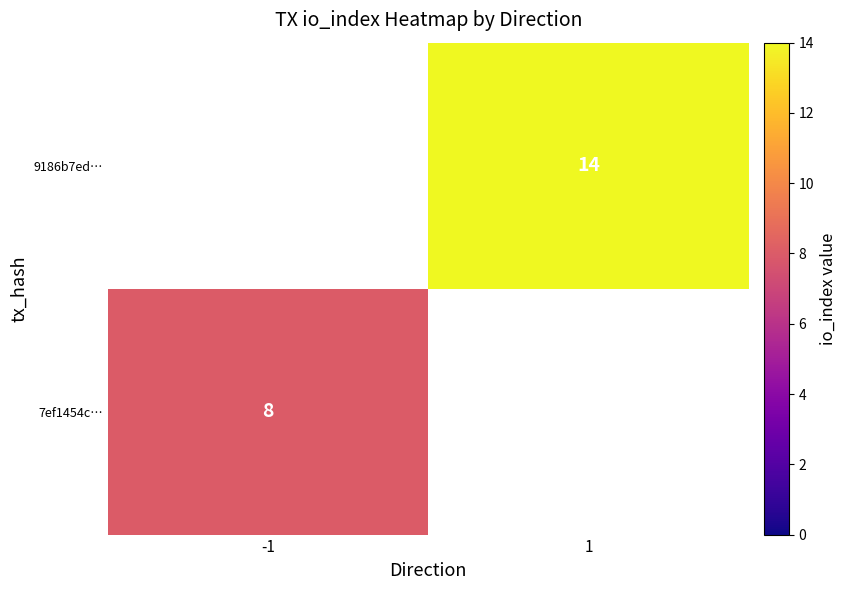

True or false: 7ef1454c… has a value of 11 at -1.

False